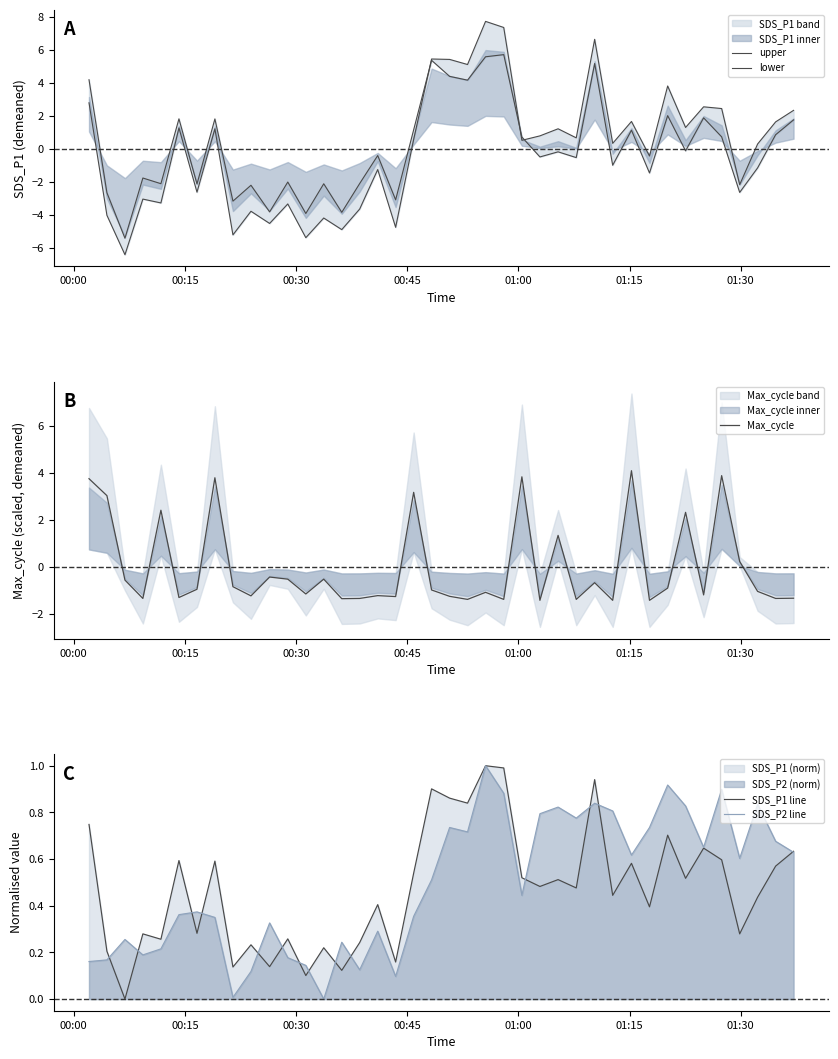

Reading left to right, transcribe all the data shown in this chart.

upper: 2.8	-4.0	-6.4	-3.1	-3.3	1.3	-2.6	1.2	-5.2	-3.8	-4.5	-3.3	-5.4	-4.2	-4.9	-3.7	-1.3	-4.8	0.6	5.5	5.4	5.1	7.7	7.4	0.5	0.8	1.2	0.7	6.7	0.3	1.7	-0.4	3.8	1.3	2.6	2.4	-2.2	0.3	1.6	2.3
lower: 4.2	-2.7	-5.4	-1.8	-2.1	1.8	-2.1	1.8	-3.2	-2.2	-3.8	-2.0	-3.9	-2.1	-3.9	-2.1	-0.4	-3.1	1.2	5.4	4.4	4.2	5.6	5.7	0.7	-0.5	-0.2	-0.5	5.2	-1.0	1.1	-1.5	2.0	-0.1	1.9	0.7	-2.6	-1.2	0.9	1.8
Max_cycle: 3.8	3.0	-0.6	-1.3	2.4	-1.3	-0.9	3.8	-0.8	-1.2	-0.4	-0.5	-1.1	-0.5	-1.3	-1.3	-1.2	-1.3	3.2	-1.0	-1.2	-1.4	-1.1	-1.4	3.8	-1.4	1.3	-1.4	-0.7	-1.4	4.1	-1.4	-0.9	2.3	-1.2	3.9	0.2	-1.0	-1.3	-1.3
SDS_P1 line: 0.7	0.2	0.0	0.3	0.3	0.6	0.3	0.6	0.1	0.2	0.1	0.3	0.1	0.2	0.1	0.2	0.4	0.2	0.5	0.9	0.9	0.8	1.0	1.0	0.5	0.5	0.5	0.5	0.9	0.4	0.6	0.4	0.7	0.5	0.6	0.6	0.3	0.4	0.6	0.6
SDS_P2 line: 0.2	0.2	0.3	0.2	0.2	0.4	0.4	0.3	0.0	0.1	0.3	0.2	0.1	0.0	0.2	0.1	0.3	0.1	0.4	0.5	0.7	0.7	1.0	0.9	0.4	0.8	0.8	0.8	0.8	0.8	0.6	0.7	0.9	0.8	0.7	0.9	0.6	0.8	0.7	0.6